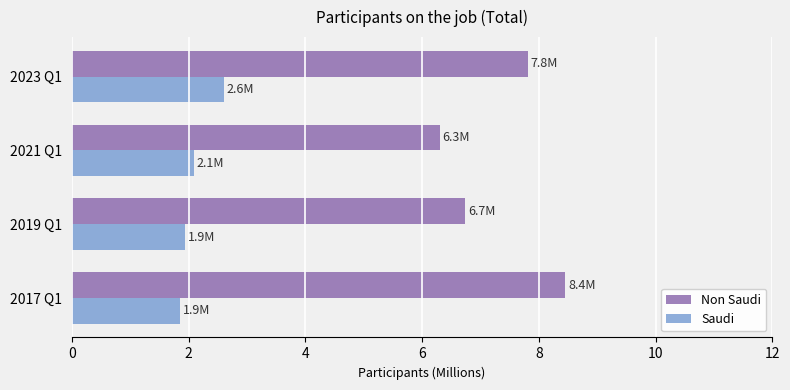

True or false: Non Saudi has a value of 7.8 at 2023 Q1.

True